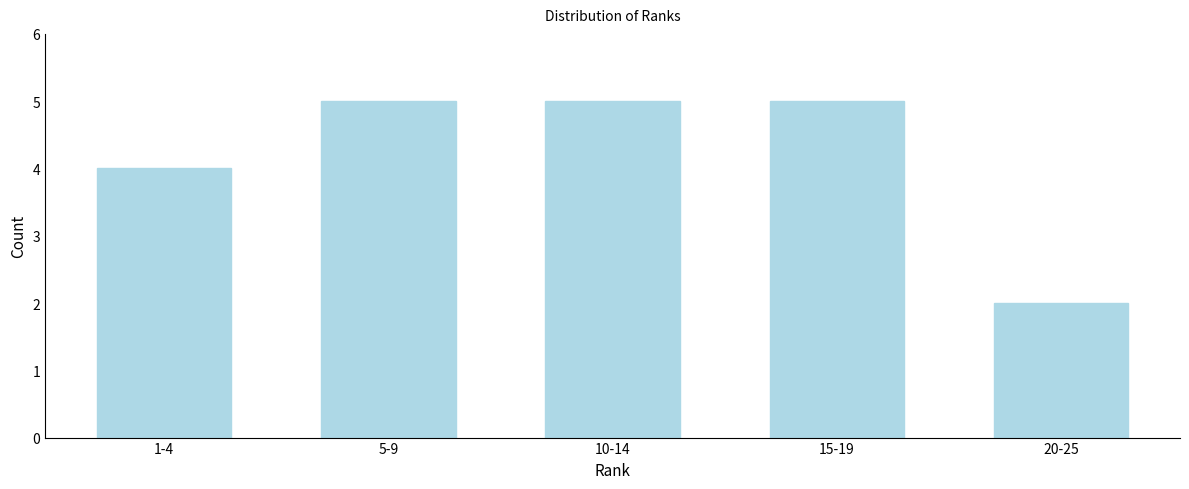

Reading left to right, transcribe all the data shown in this chart.

1-4=4	5-9=5	10-14=5	15-19=5	20-25=2